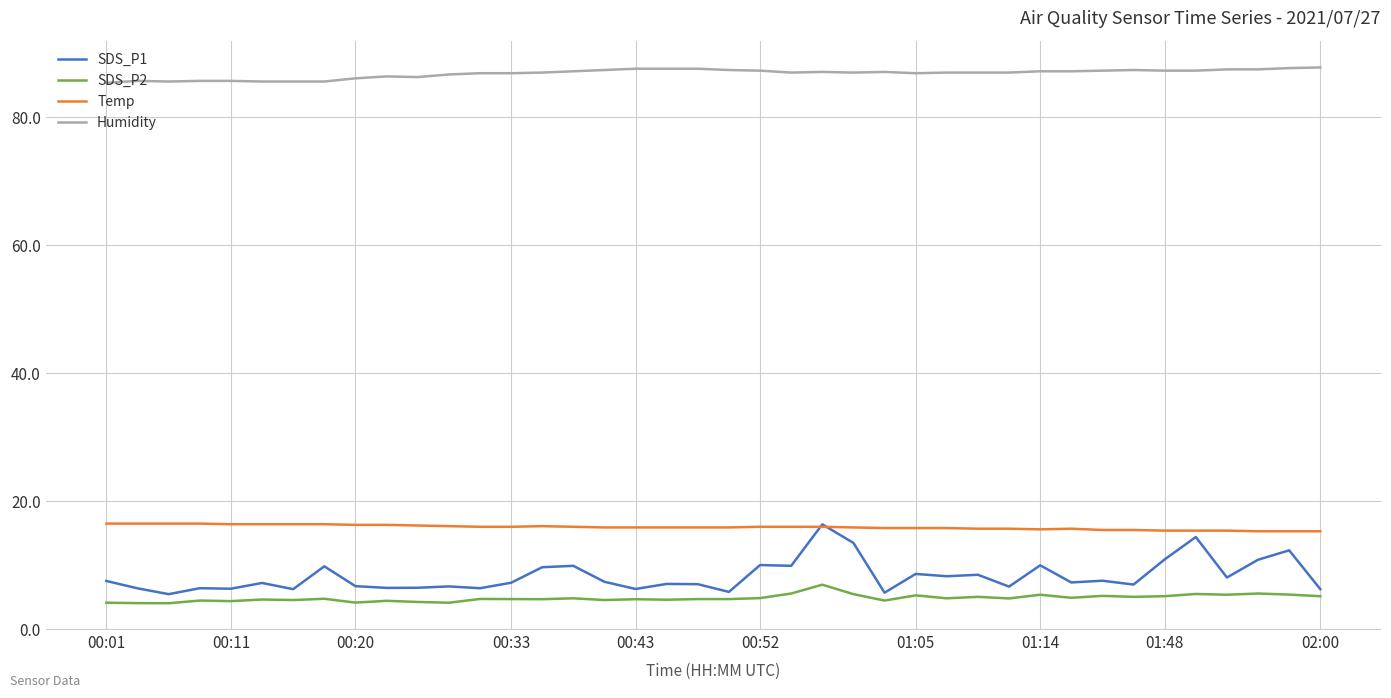

True or false: Humidity and SDS_P2 cross at least once.

False